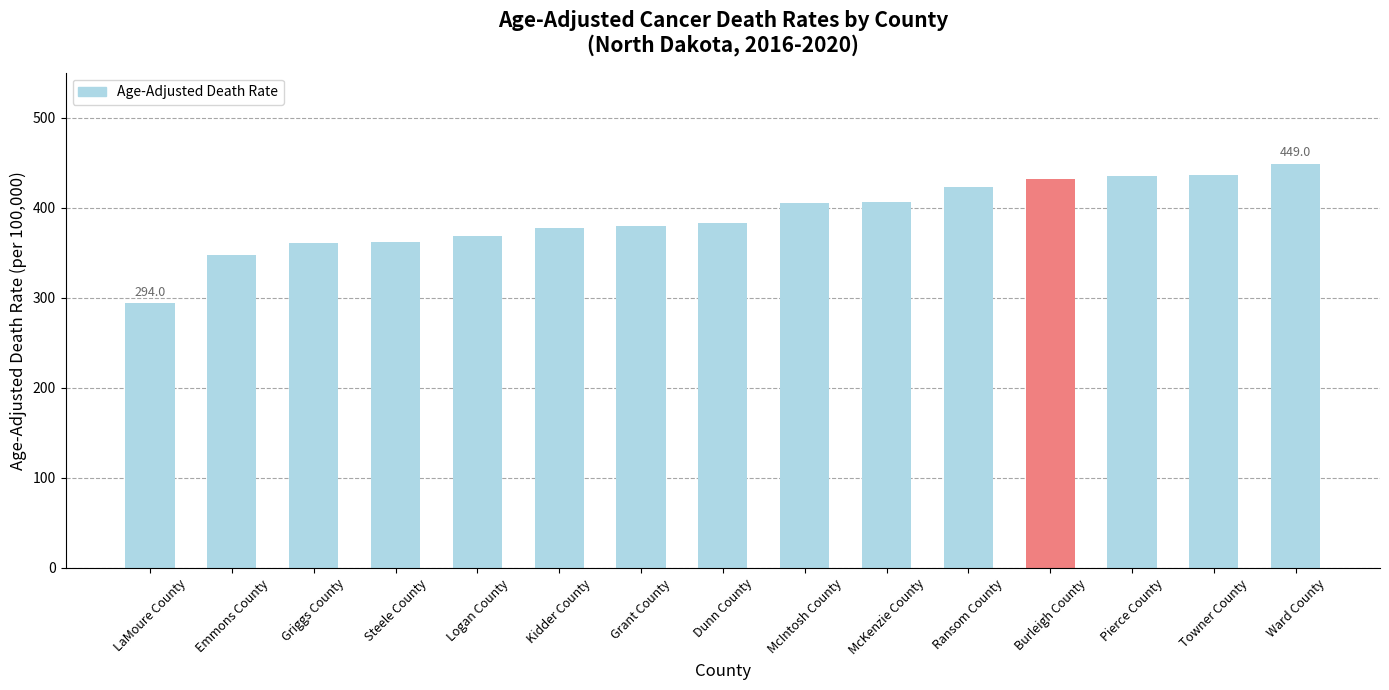

Read the value at Steele County.

361.8